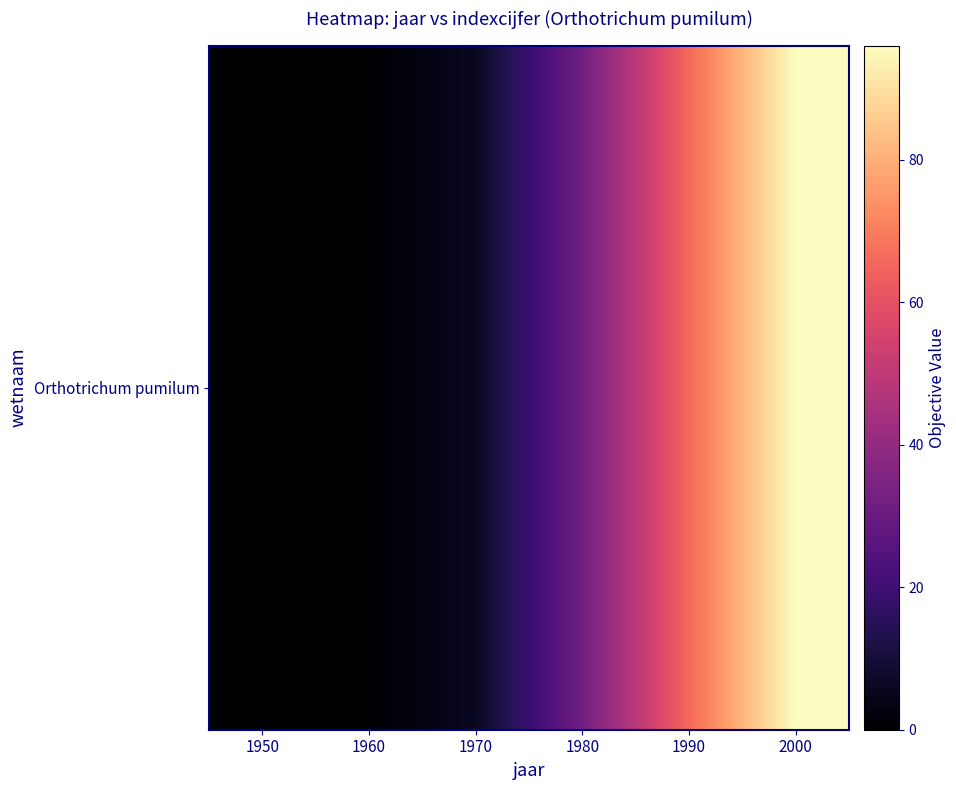

What is the ratio of the value at 2000 to the value at 1970?

16.0